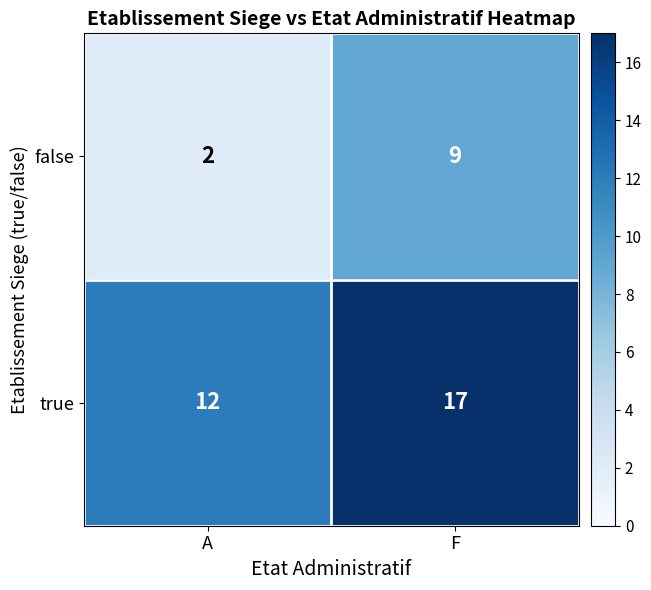

At which category does the chart reach its minimum across all series?

A